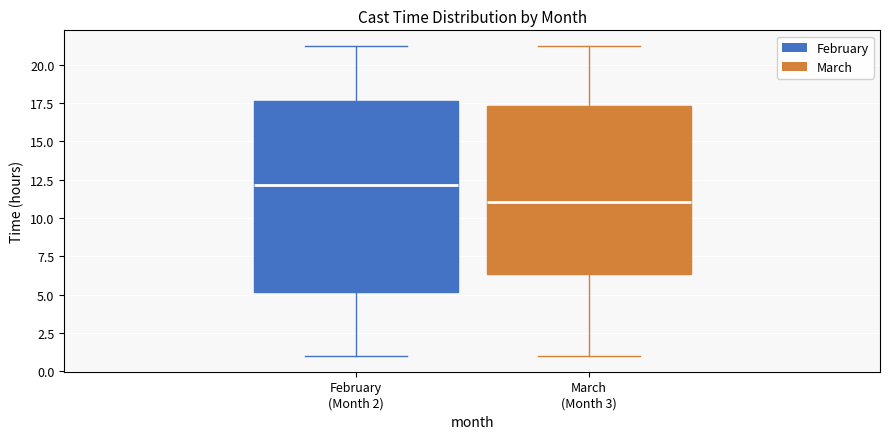

Reading left to right, read every box against the y-axis: the position of its median line, the range the box covers, and the ends of its whiskers. The values are not printed on the chart, so give them approximately, as read against the axis.

February (Month 2): median 12.0, box 5.0 to 17.5, whiskers 1.0 to 21.0
March (Month 3): median 11.0, box 6.5 to 17.5, whiskers 1.0 to 21.0